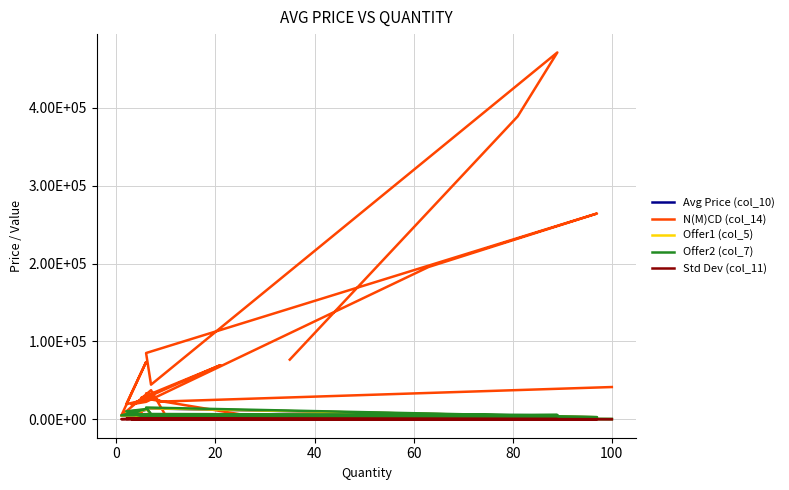

Count the number of categories in the chart.

27